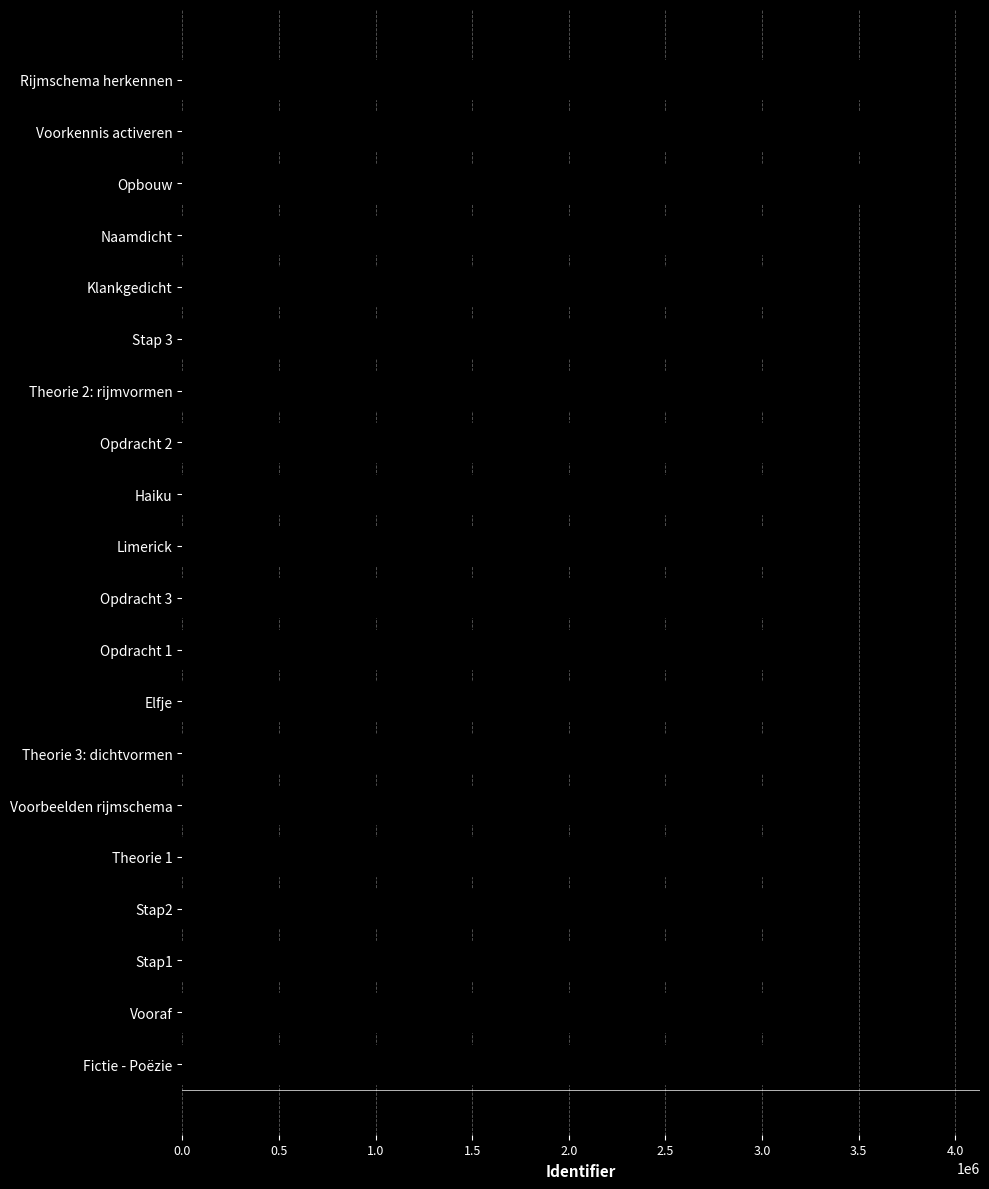

What is the ratio of the value at Opdracht 2 to the value at Limerick?

1.0